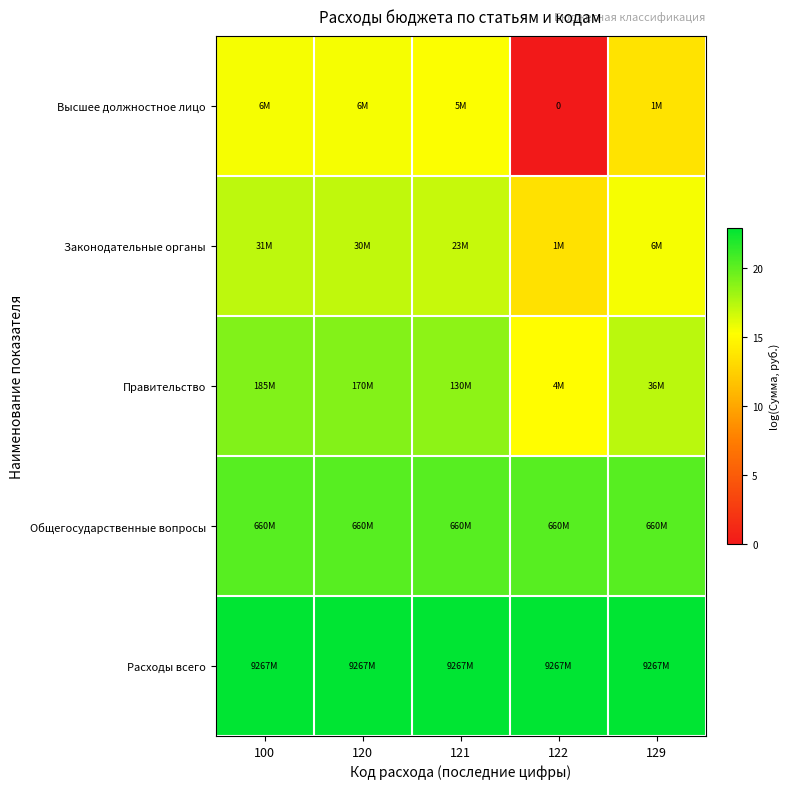

The value of Высшее должностное лицо at 120 is 15.5. True or false?

True